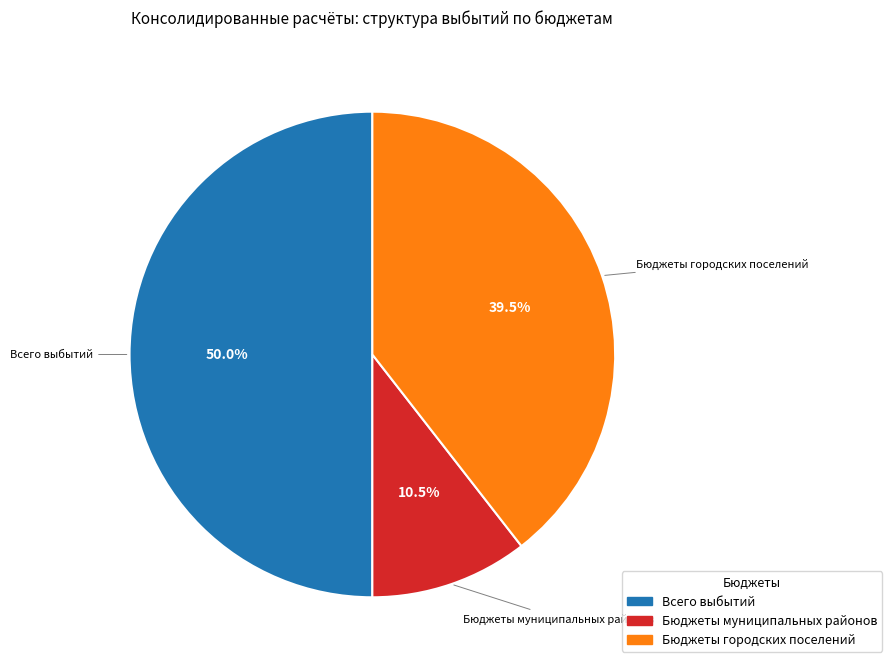

To the nearest percent, what is the average slice percentage?

33%